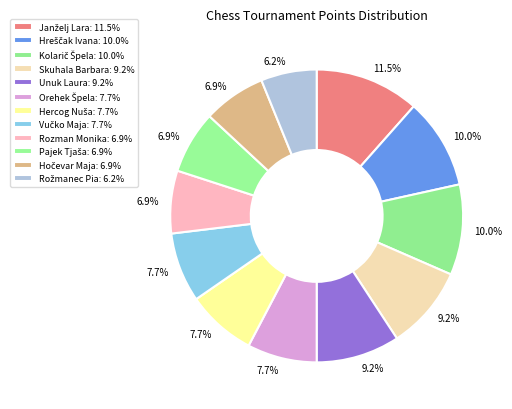

How many segments does this pie chart have?

12